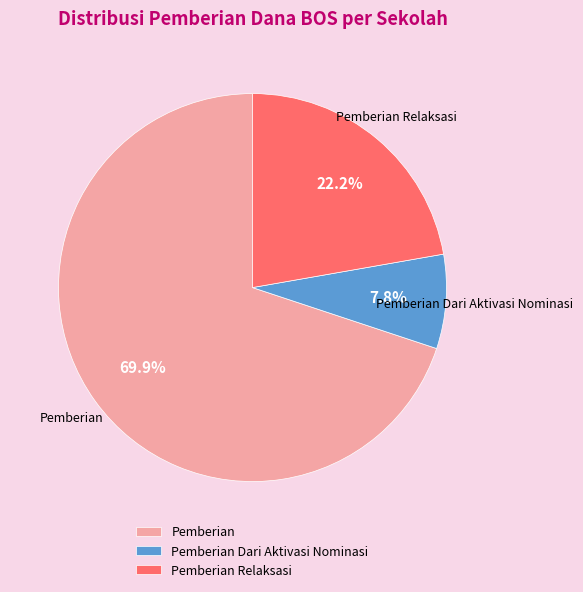

Which has a higher value, Pemberian Dari Aktivasi Nominasi or Pemberian?

Pemberian